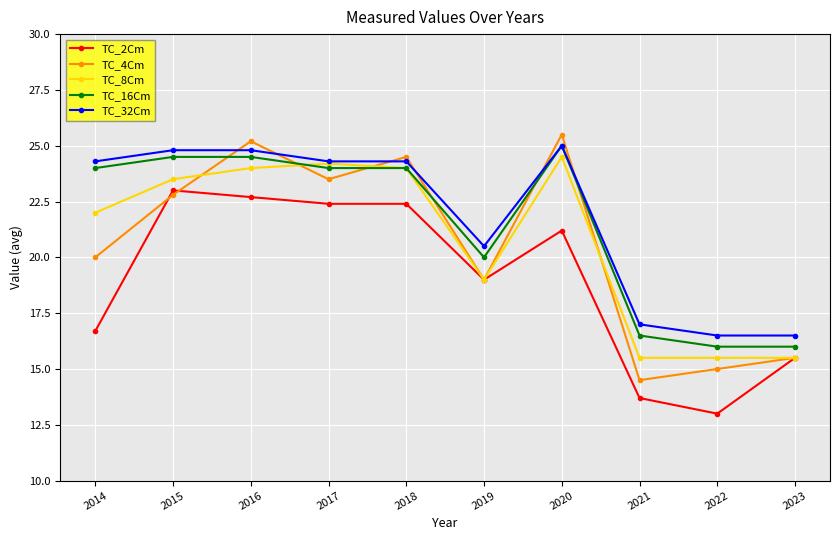

What is the sum of the TC_4Cm values at 2014 and 2016?

45.2